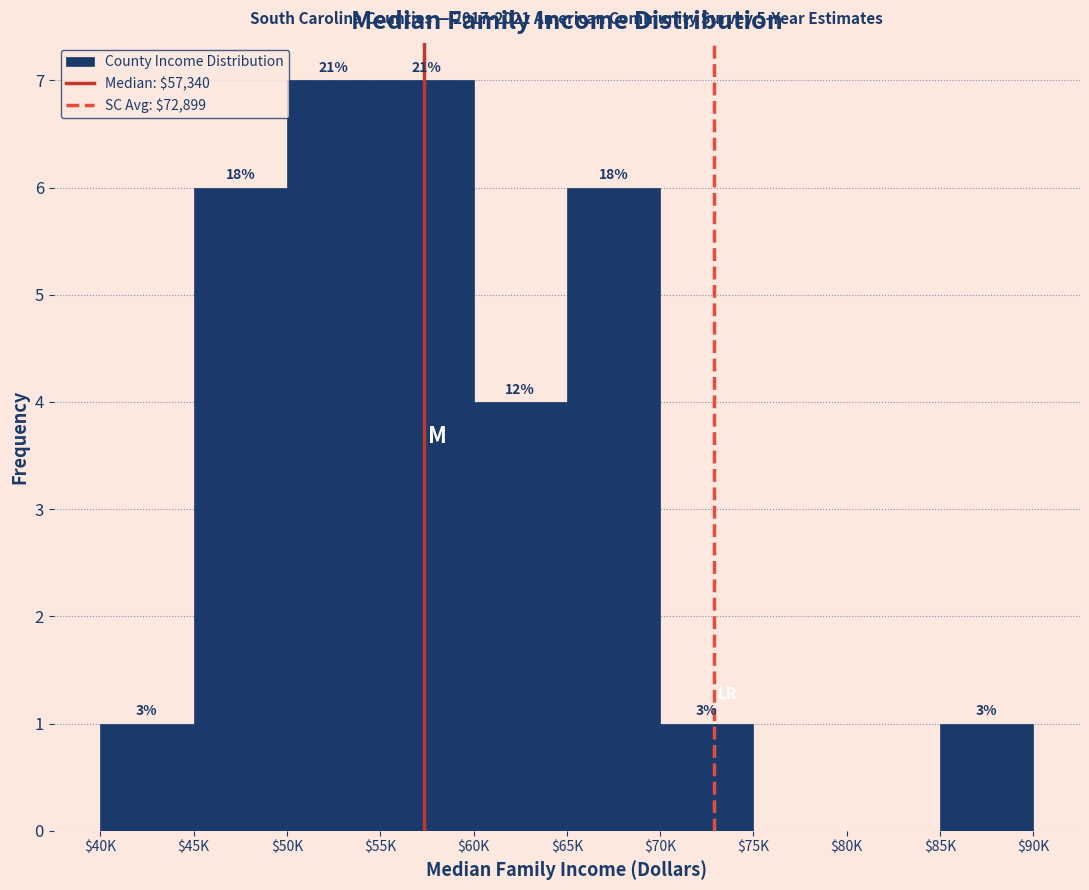

Are the bars horizontal?

No